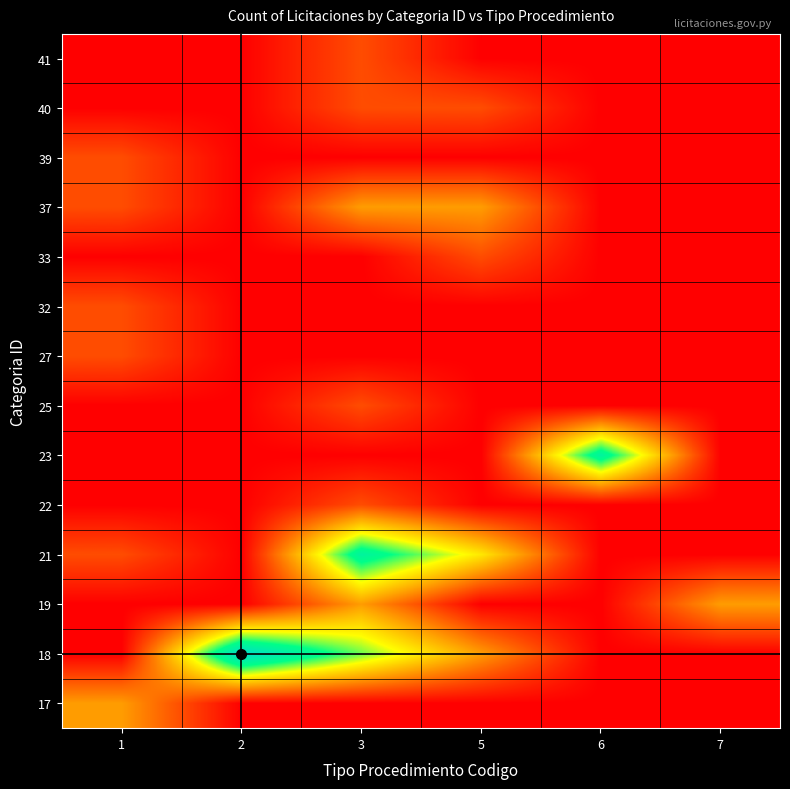

At how many categories does at least one series exceed 1?

6